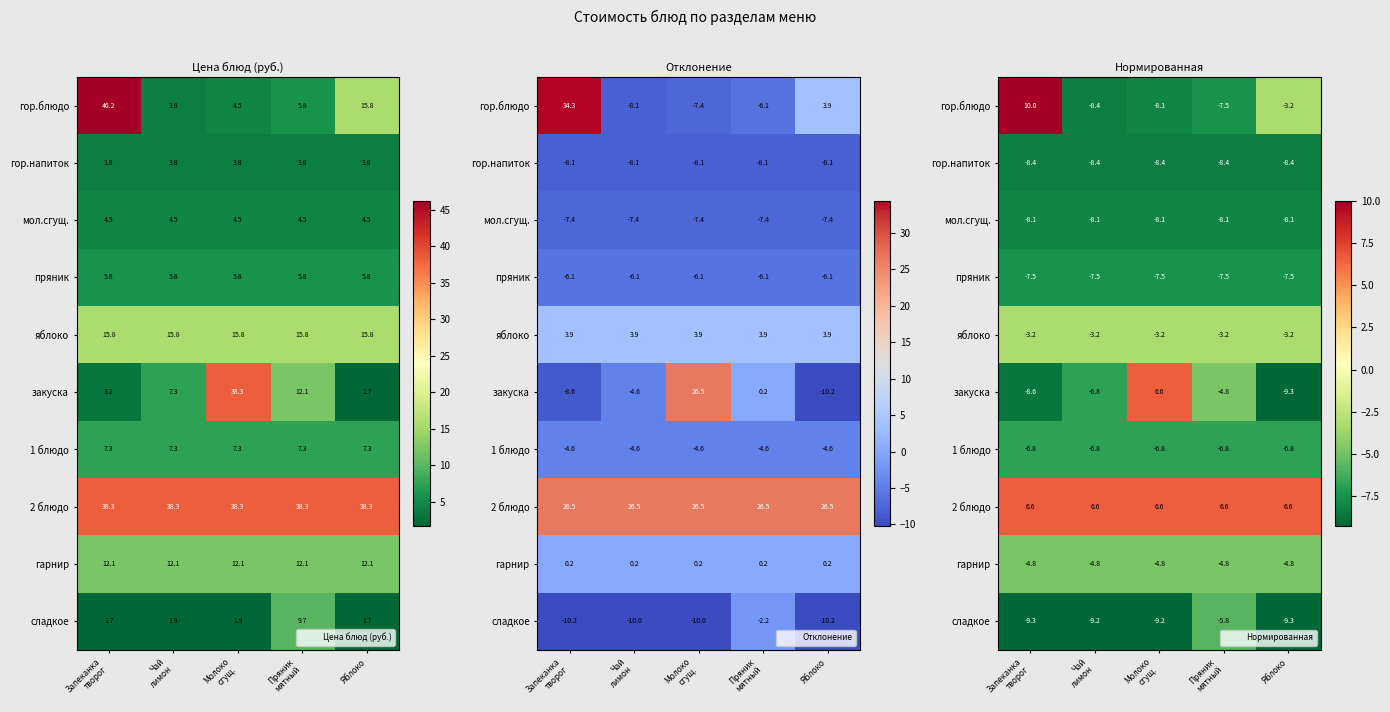

How many distinct data groups are displayed?

10